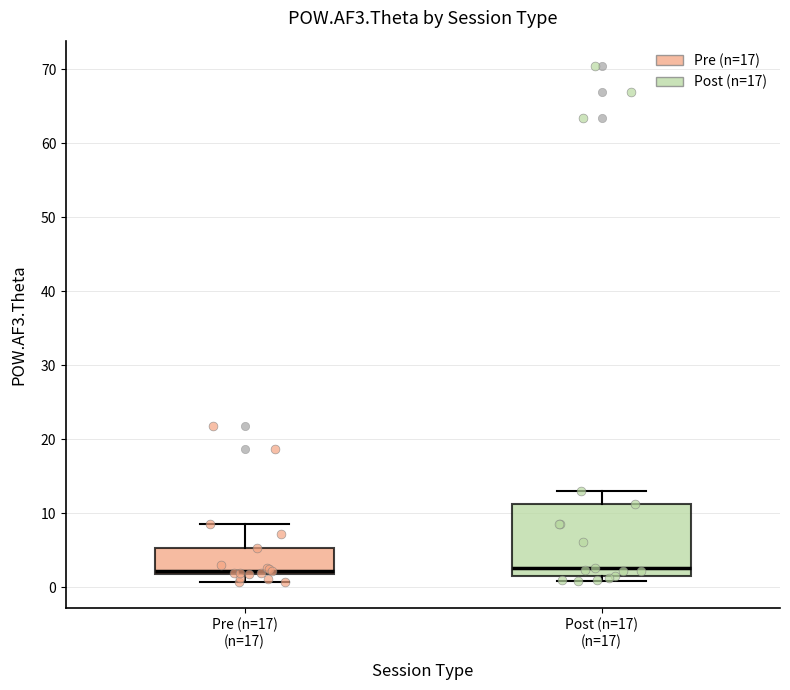

Comparing the boxes themselves (not the whiskers), which one is the tallest?

Post (n=17) (n=17)